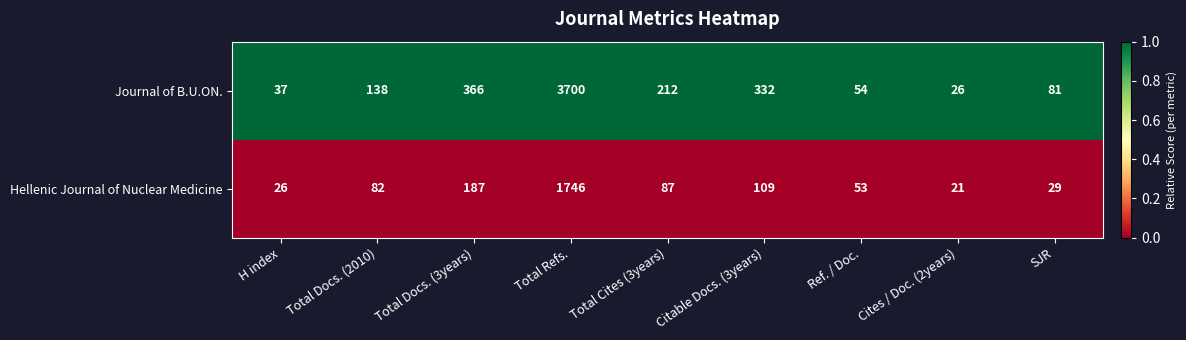

The value of Journal of B.U.ON. at Cites / Doc. (2years) is 6. True or false?

False